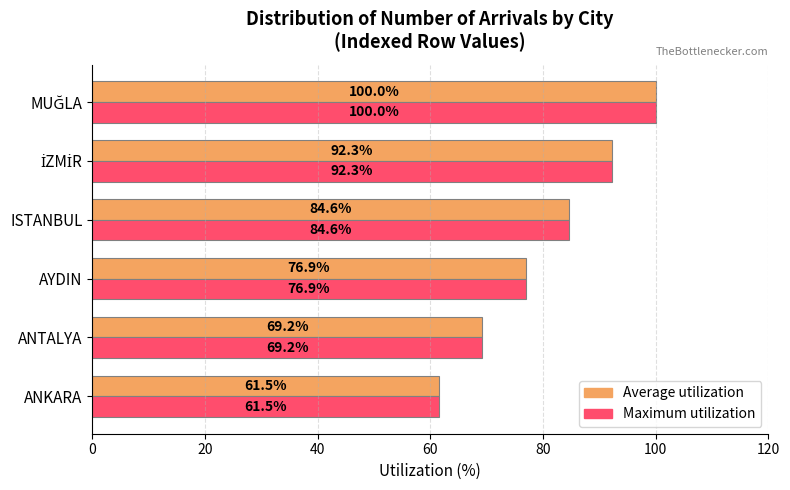

What is the highest value of the Average utilization series?

100.0